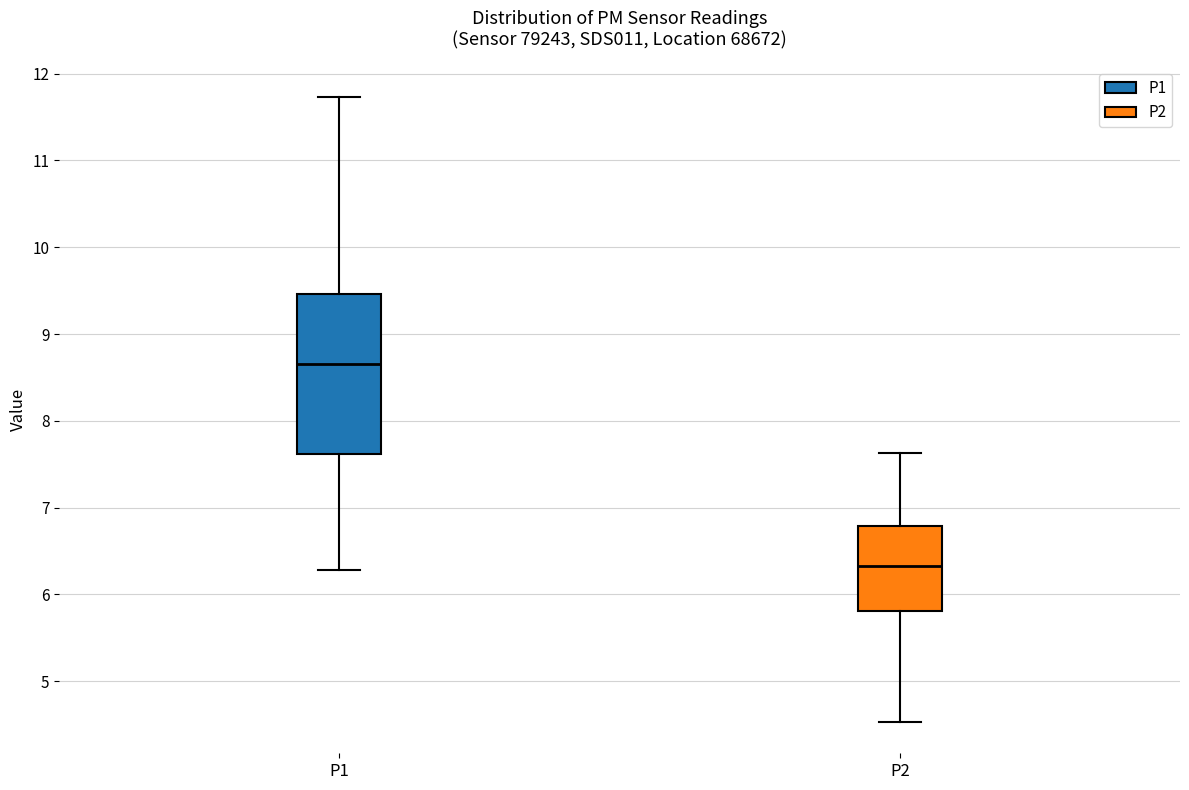

Reading left to right, transcribe this box plot: for each box, give where its median line is, the range the box spans, and where its two whiskers end, as read against the y-axis. The values are not printed on the chart, so give them approximately, as read against the axis.

P1: median 8.7, box 7.6 to 9.5, whiskers 6.3 to 11.7
P2: median 6.3, box 5.8 to 6.8, whiskers 4.5 to 7.6